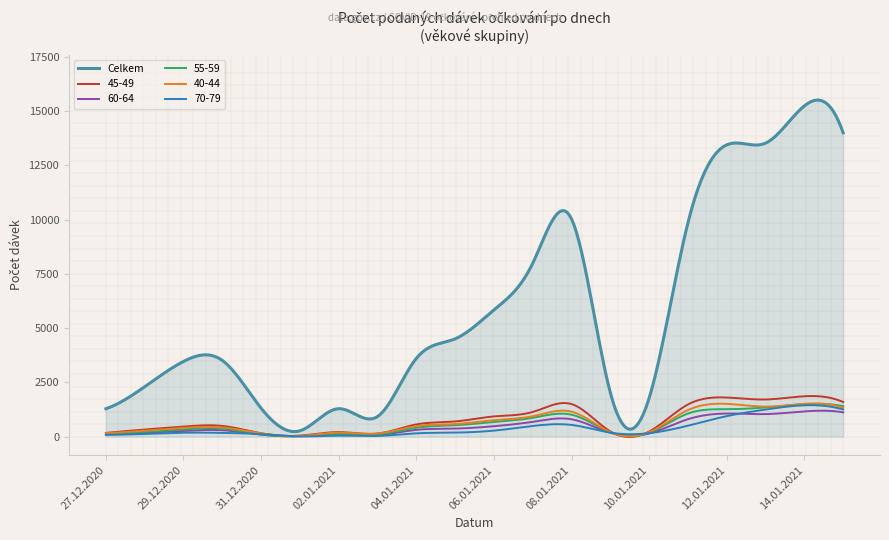

What is the greatest value displayed?

15511.2